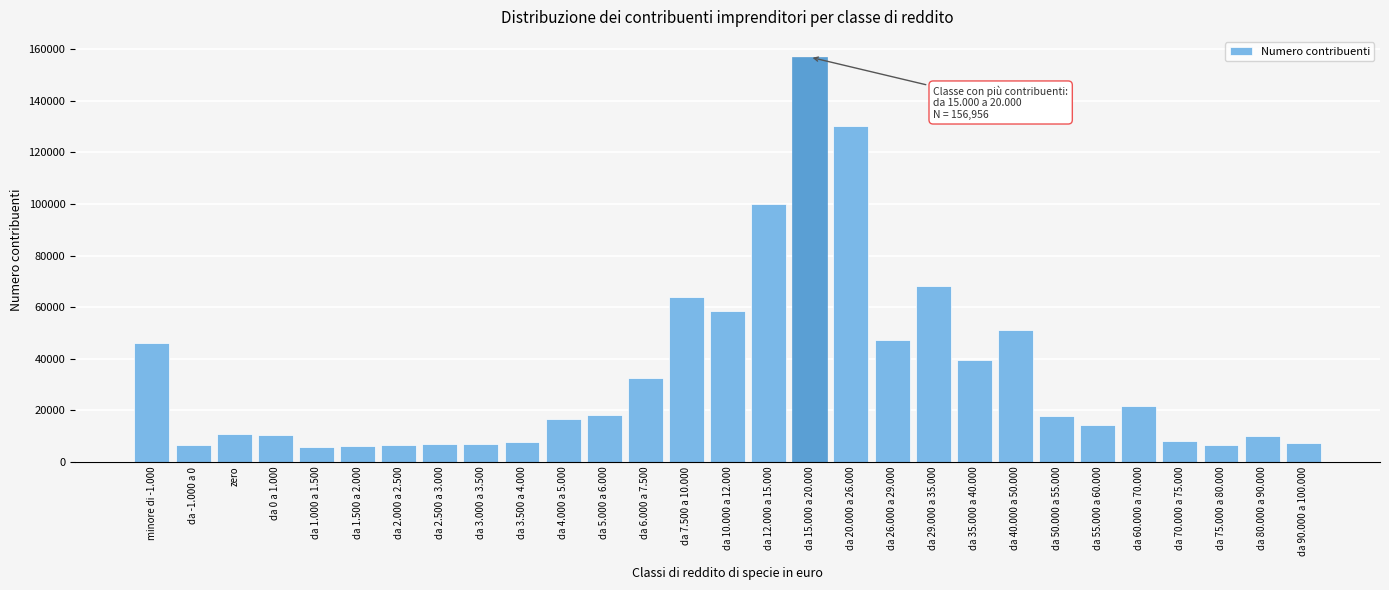

What is the average value?

33853